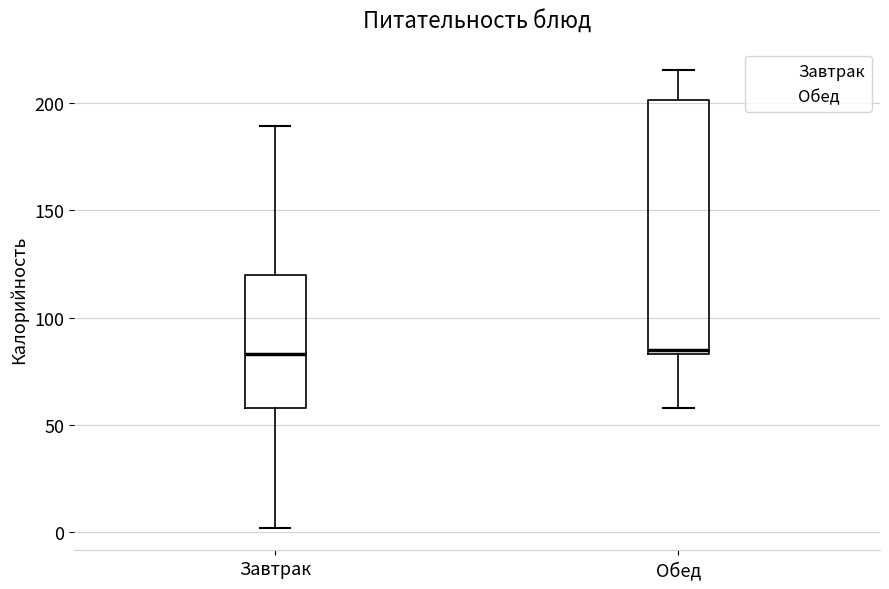

Where is the lower edge of the box for Обед on the y-axis? The values are not printed on the chart, so give them approximately, as read against the axis.

85